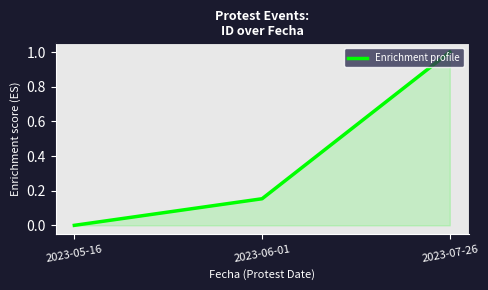

At which label is the value closest to 0?

2023-05-16